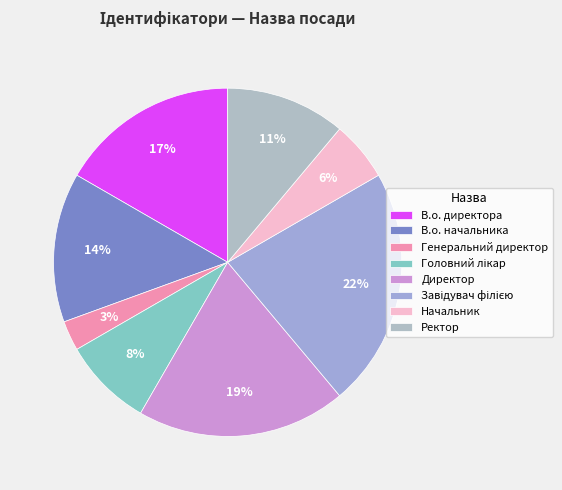

Between В.о. директора and Начальник, which is larger?

В.о. директора